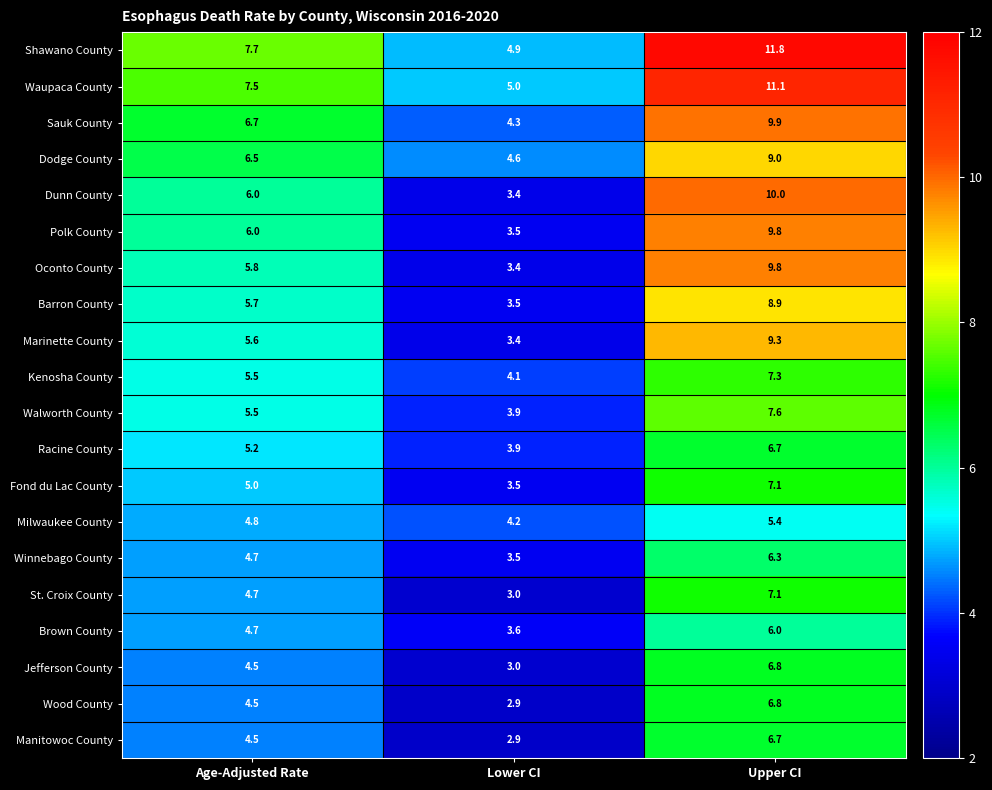

What is the average value of the Dodge County series?

6.7